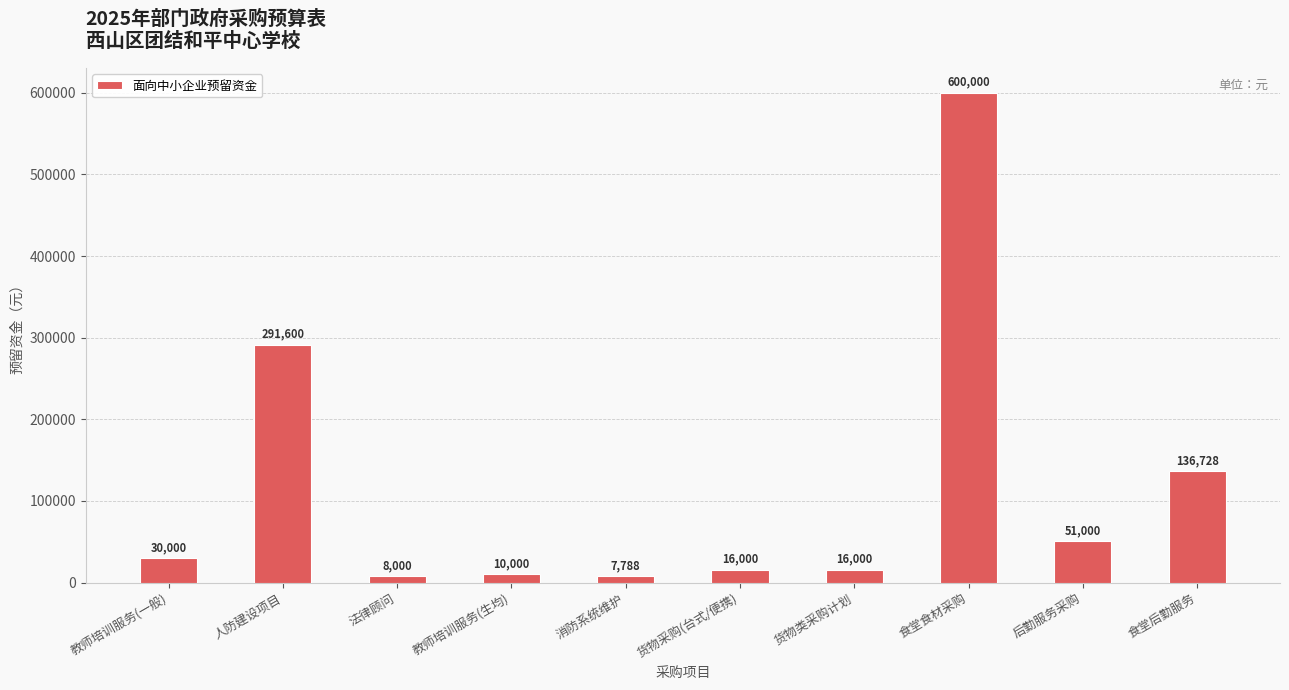

At which label is the value closest to 303894?

人防建设项目